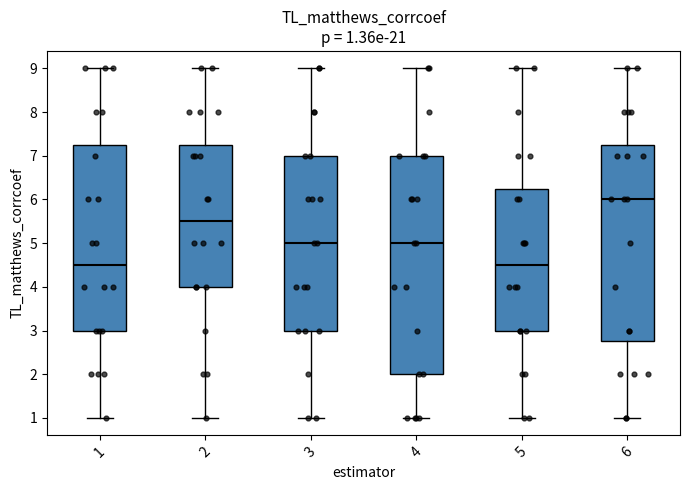

Comparing the boxes themselves (not the whiskers), which one is the tallest?

4